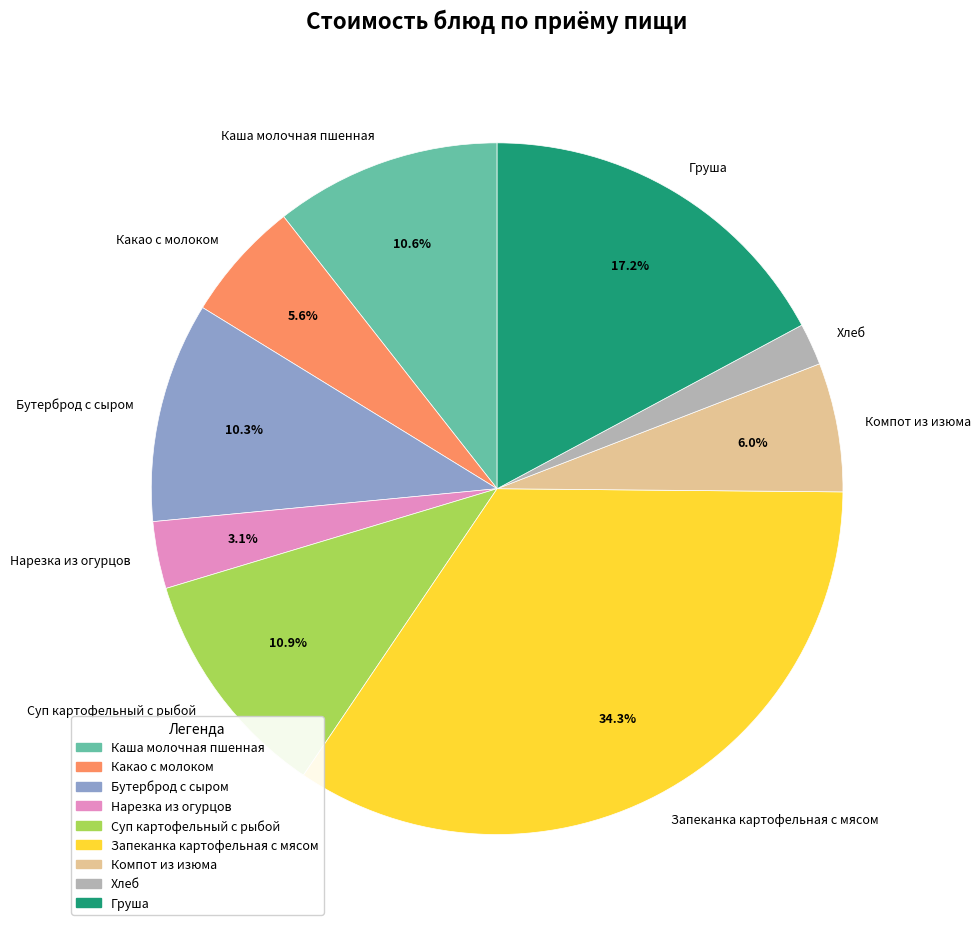

Approximately how many times larger is the value at Груша compared to Каша молочная пшенная?

1.6